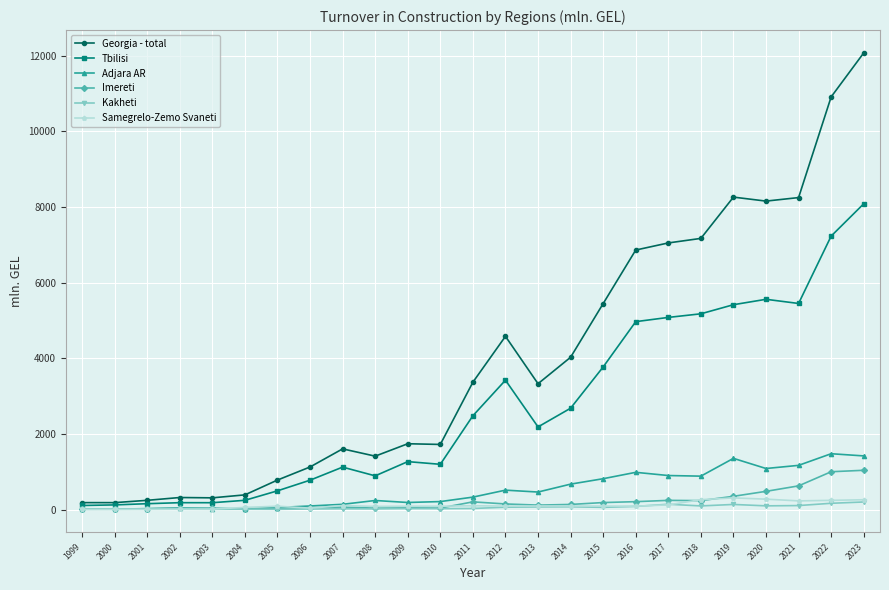

What is the greatest value displayed?

12077.0